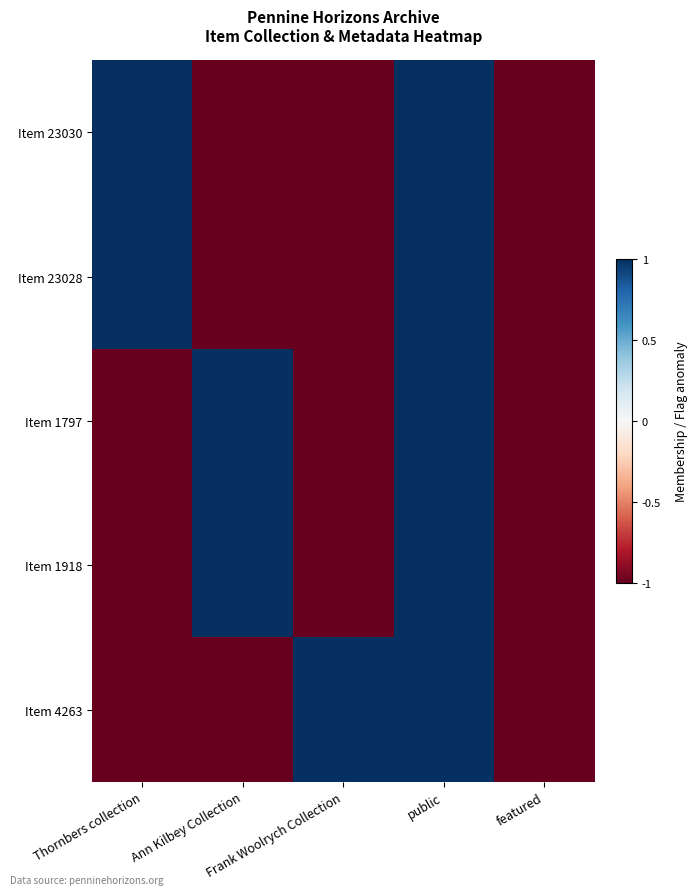

At Ann Kilbey Collection, list the series in order from largest to smallest.

Item 1797, Item 1918, Item 23030, Item 23028, Item 4263